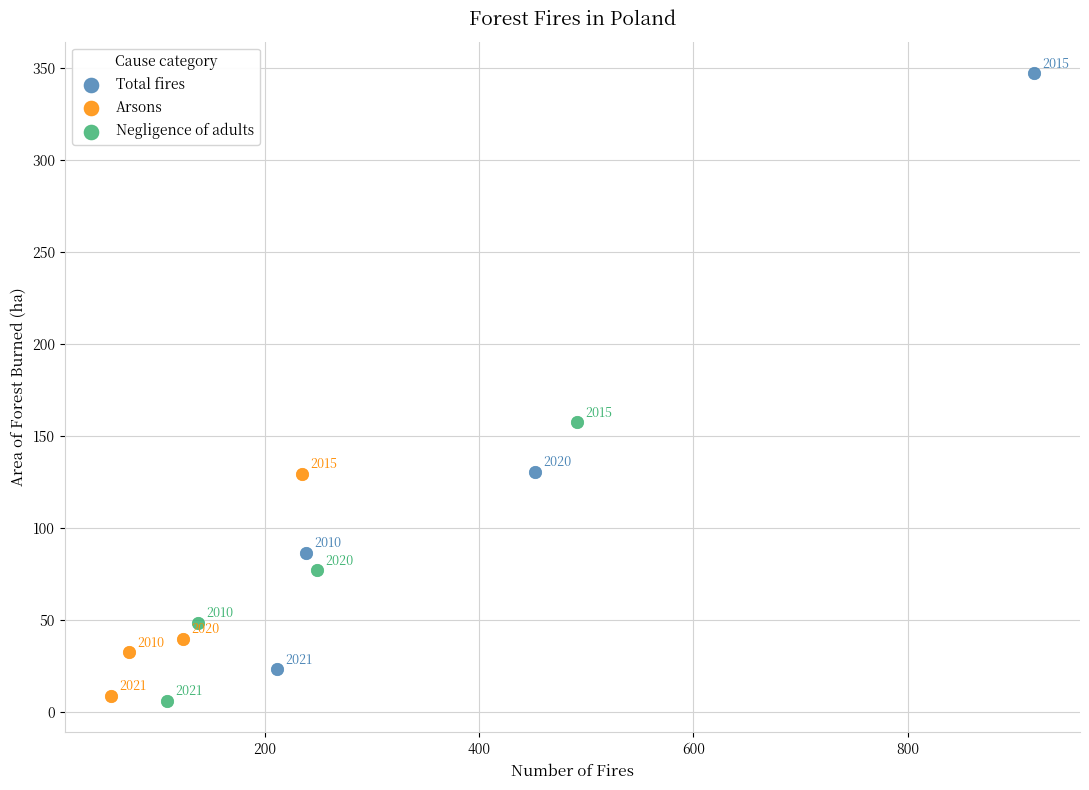

What are all the series names shown in the legend?

Total fires, Arsons, Negligence of adults